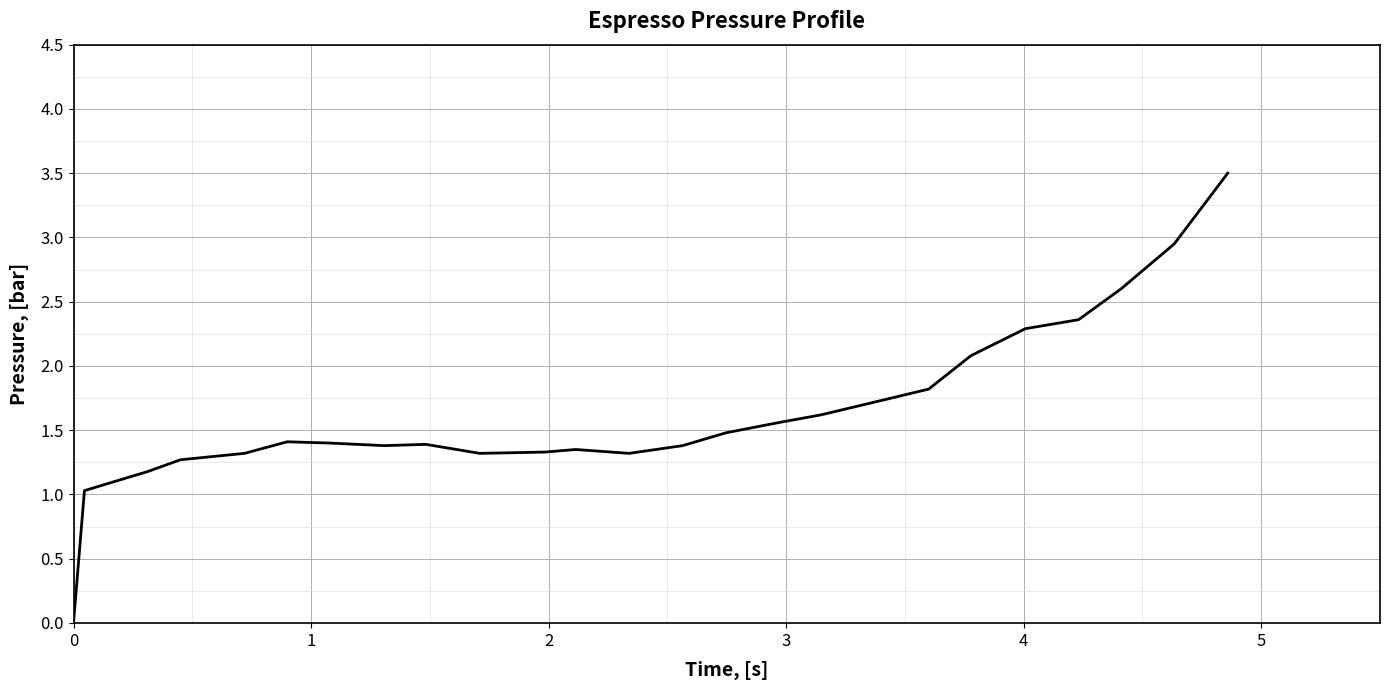

Does the chart have visible grid lines?

Yes